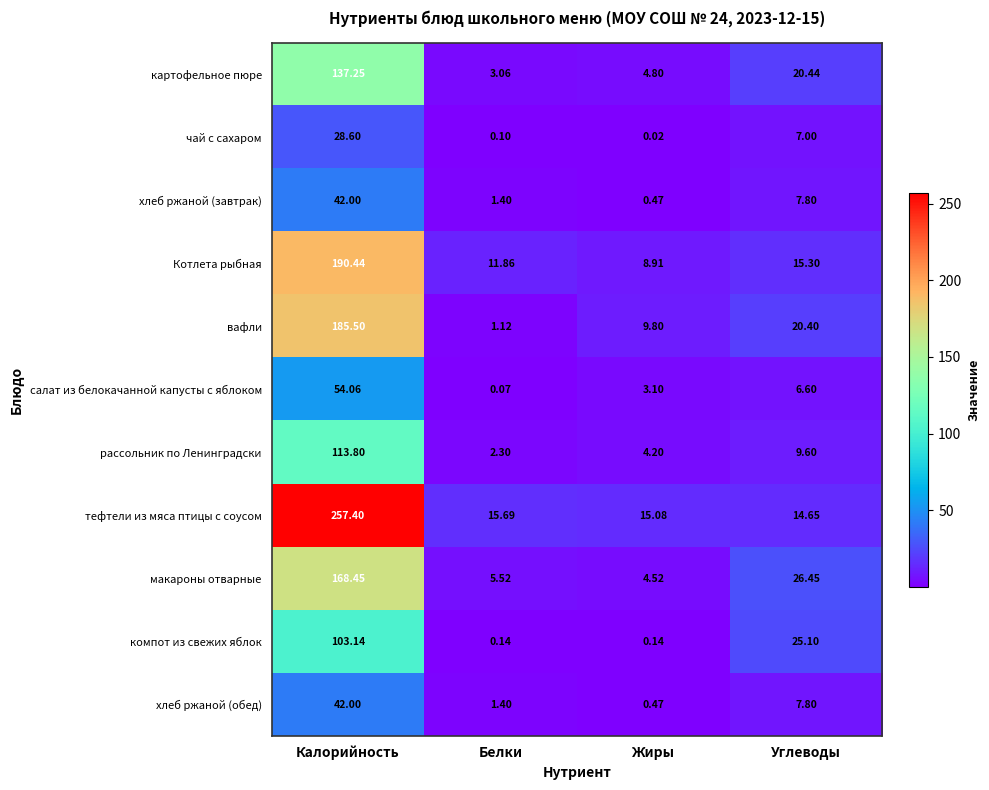

Which series has the largest range (max minus min)?

тефтели из мяса птицы с соусом